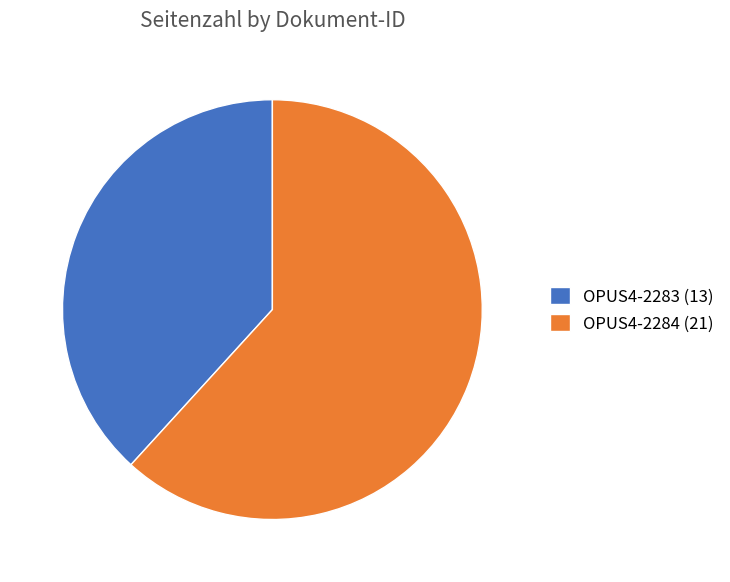

How many slices are in this pie chart?

2